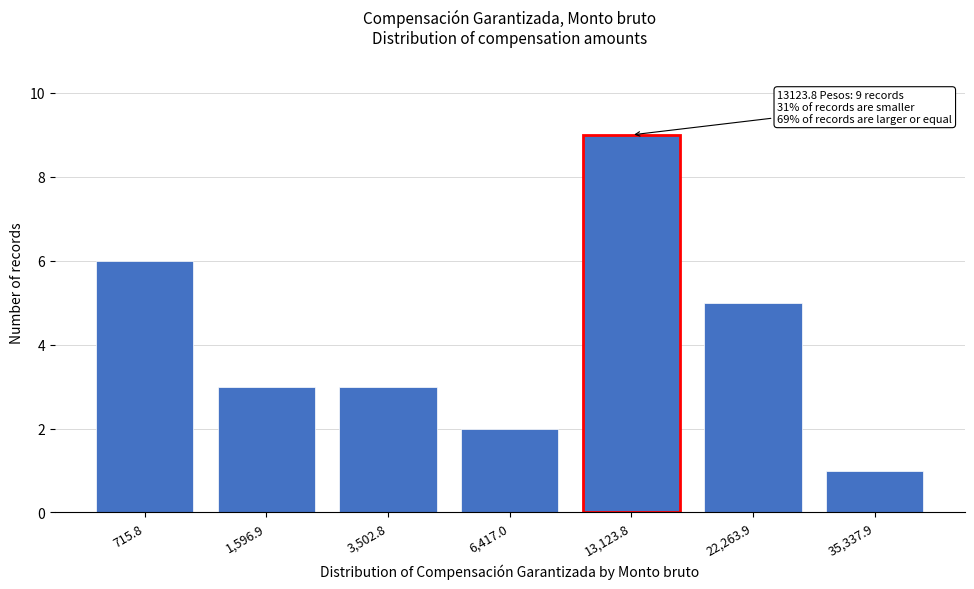

Reading left to right, transcribe all the data shown in this chart.

6	3	3	2	9	5	1